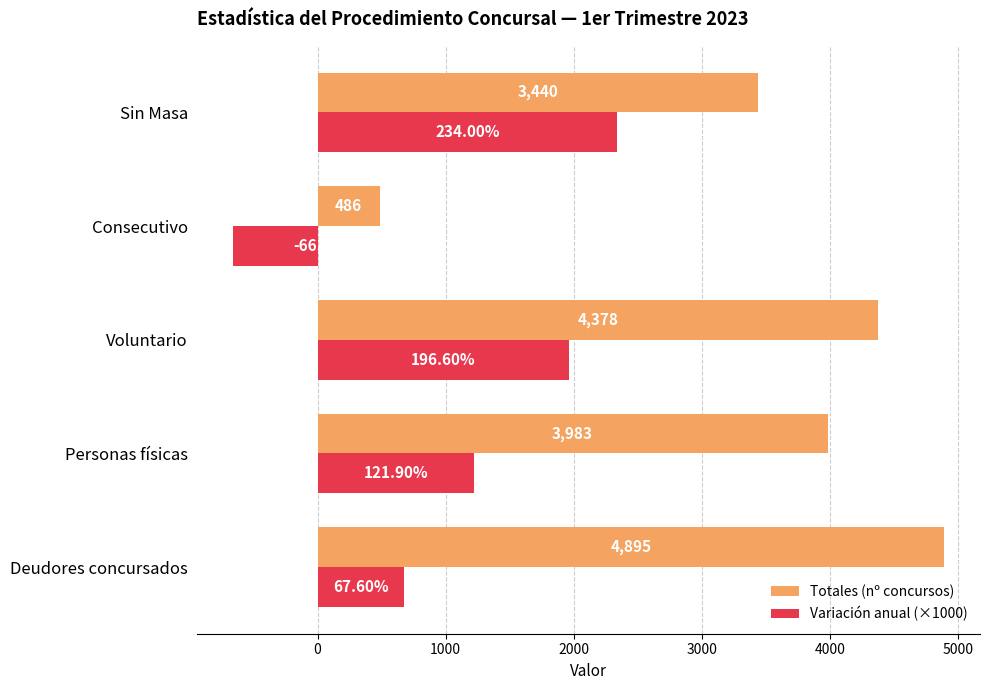

What is the spread (max minus min) of values at Consecutivo?

1146